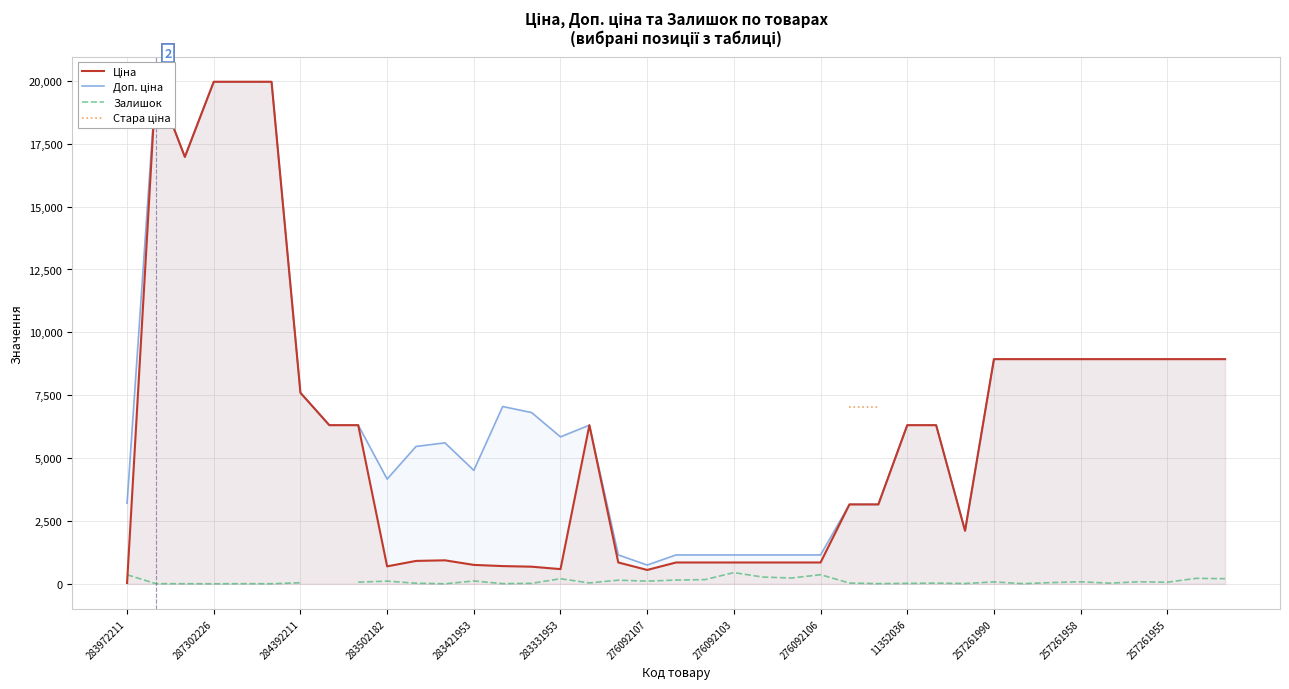

True or false: Ціна and Доп. ціна cross at least once.

False